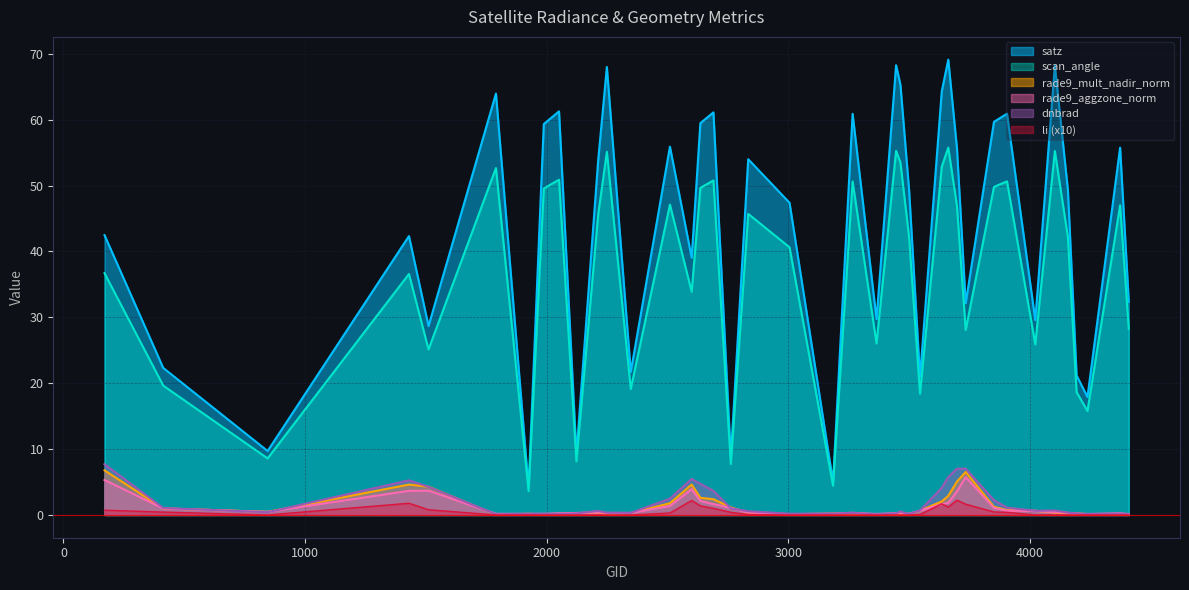

What is the total value across all series at 4238?

34.1